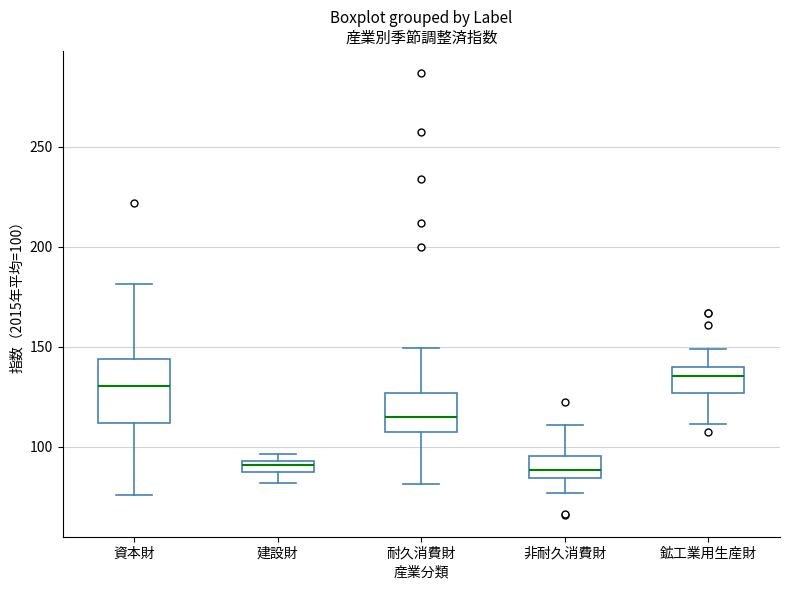

Which box is the tallest, from its lower edge to its upper edge?

資本財